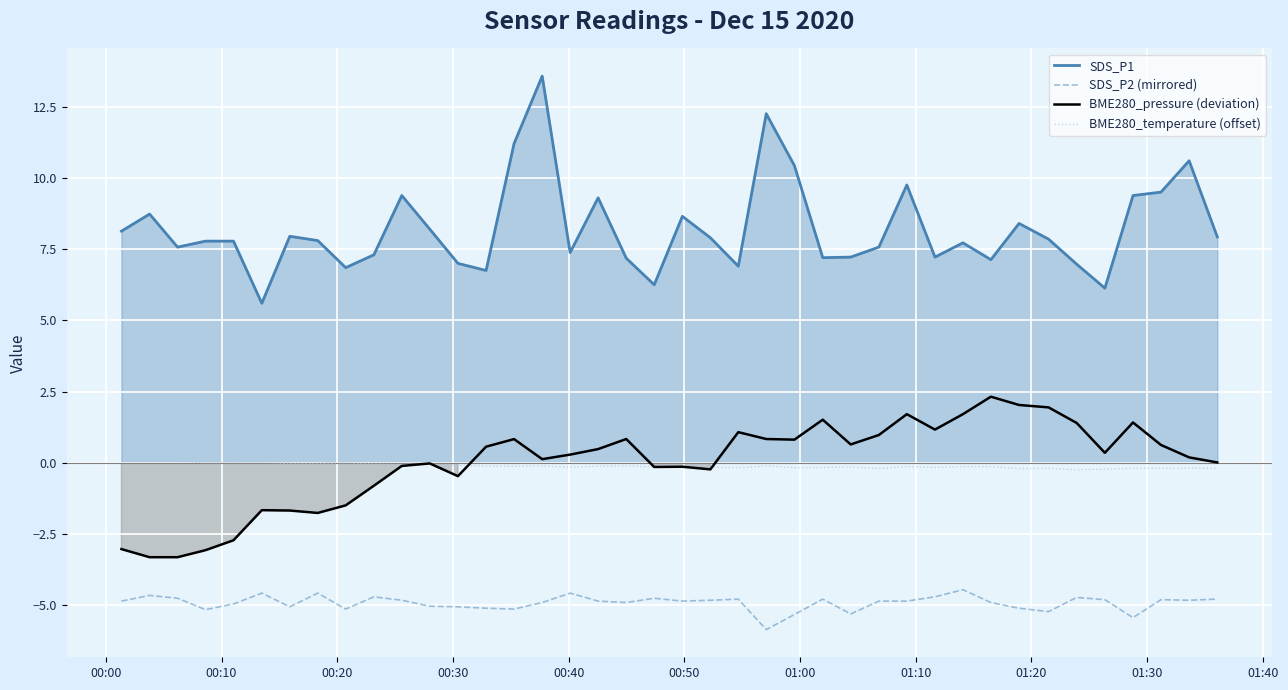

What is the maximum value for BME280_pressure (deviation)?

2.3